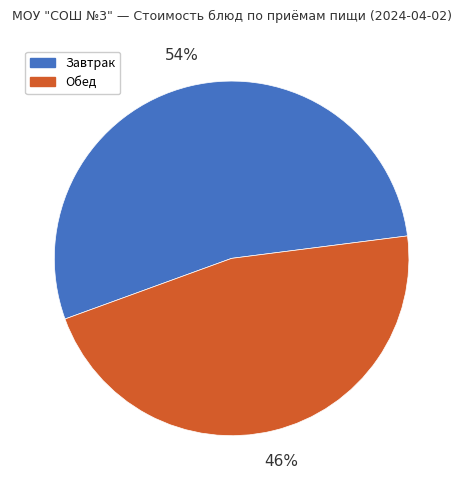

To the nearest percent, what is the average slice percentage?

50%